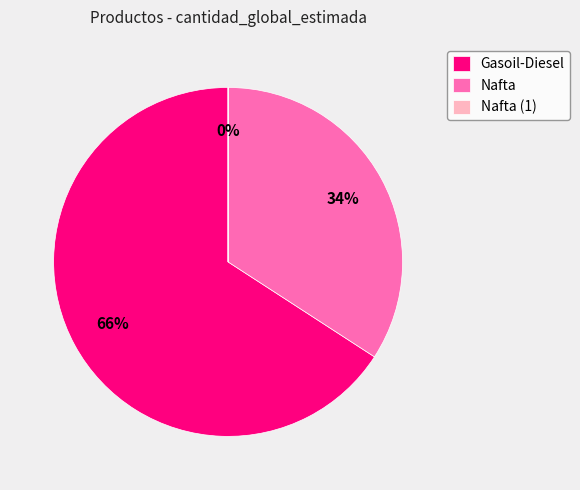

What is the largest slice in the pie chart?

Gasoil-Diesel